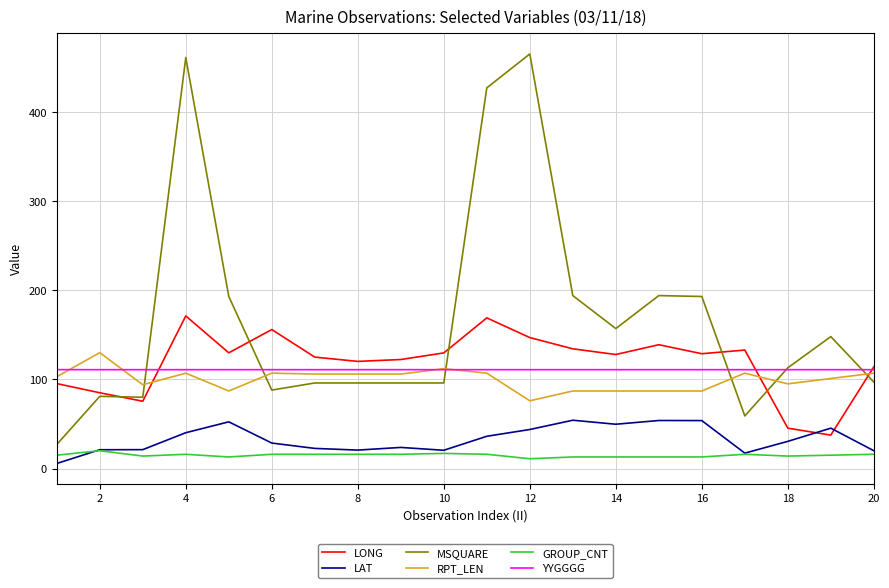

Which series has the largest total across all categories?

MSQUARE